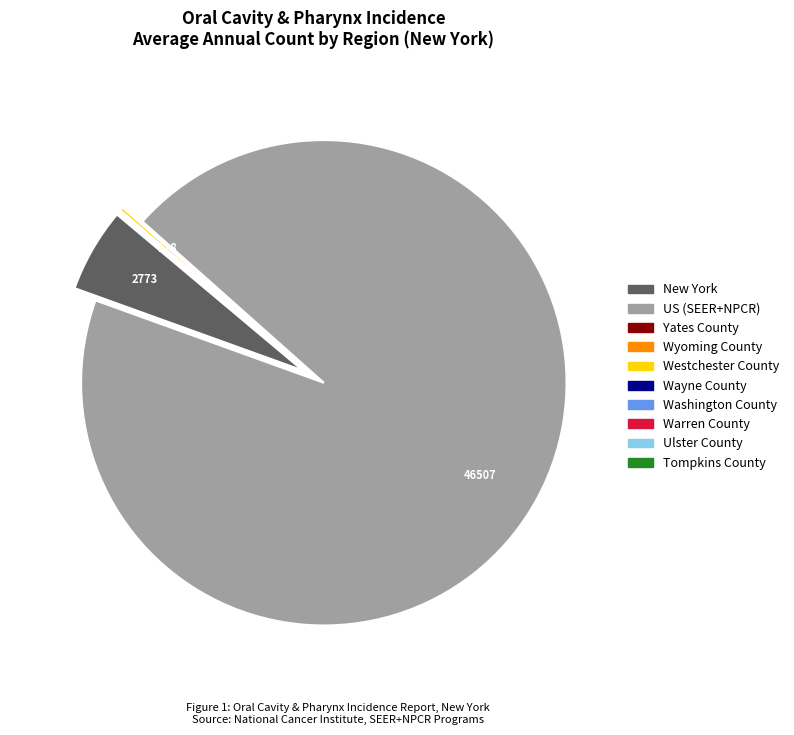

Does any single category account for the majority?

Yes